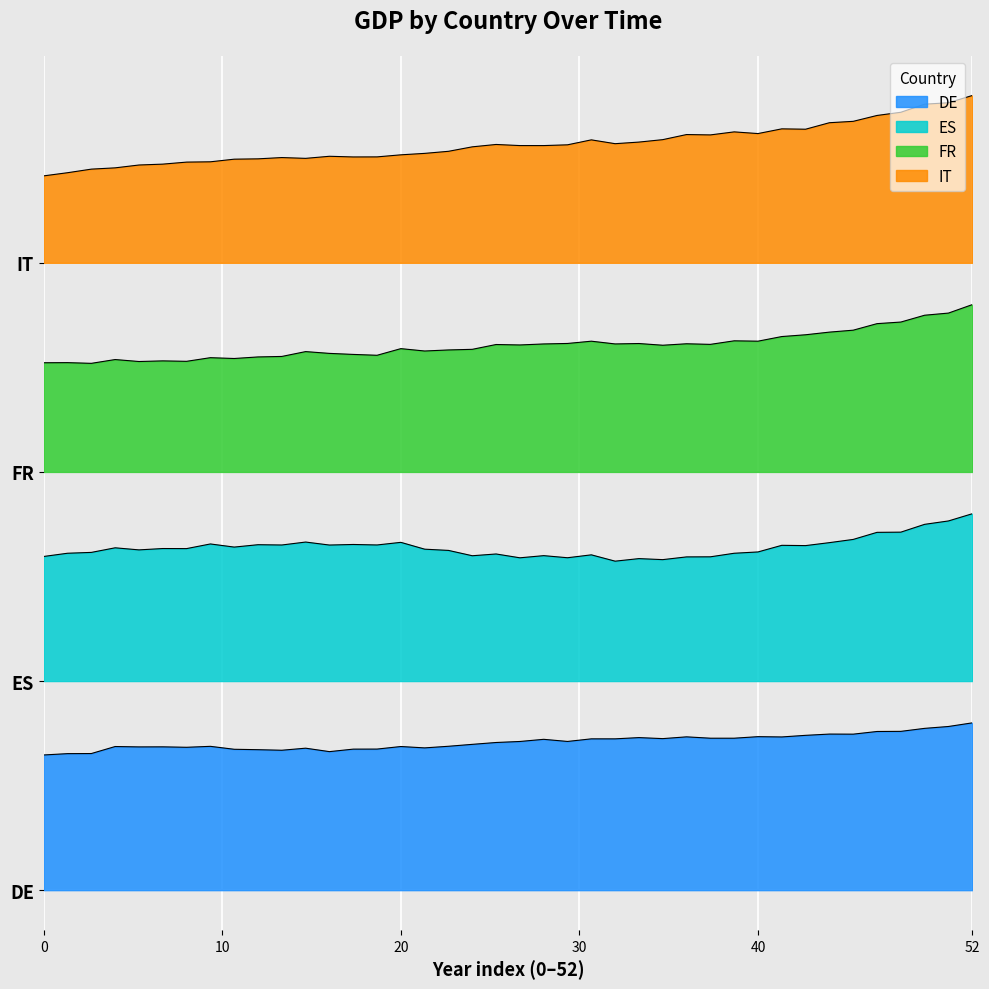

What is the sum of all IT values?

214.1